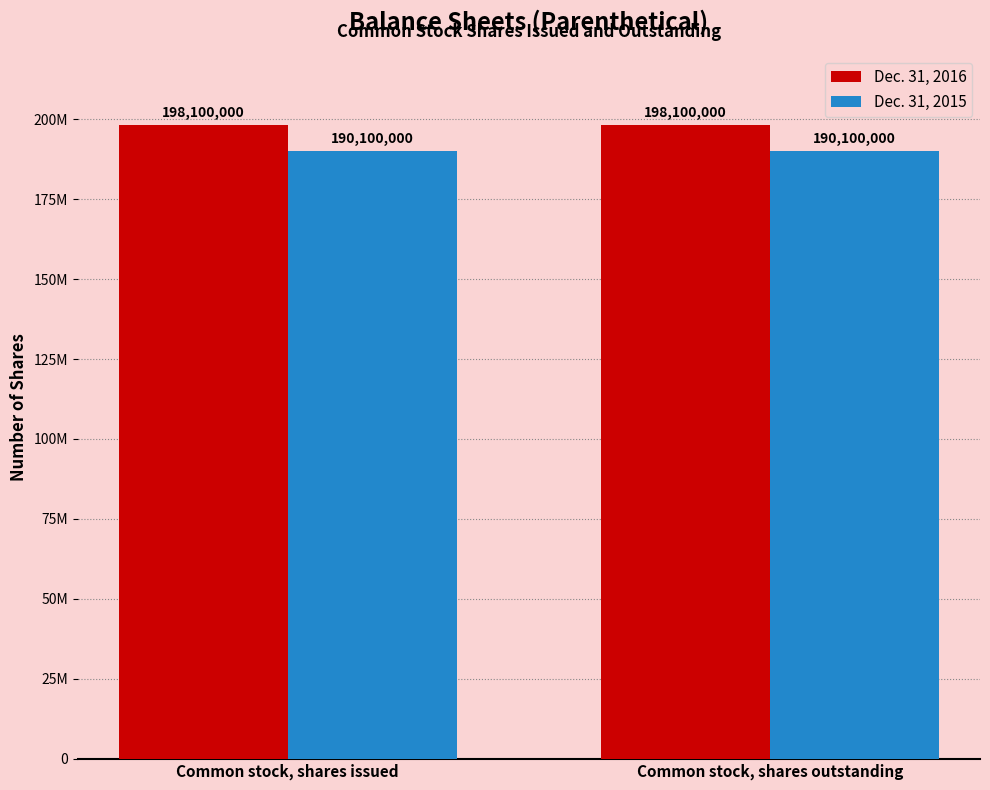

Is it true that Dec. 31, 2016 equals 126010908 at Common stock, shares outstanding?

False